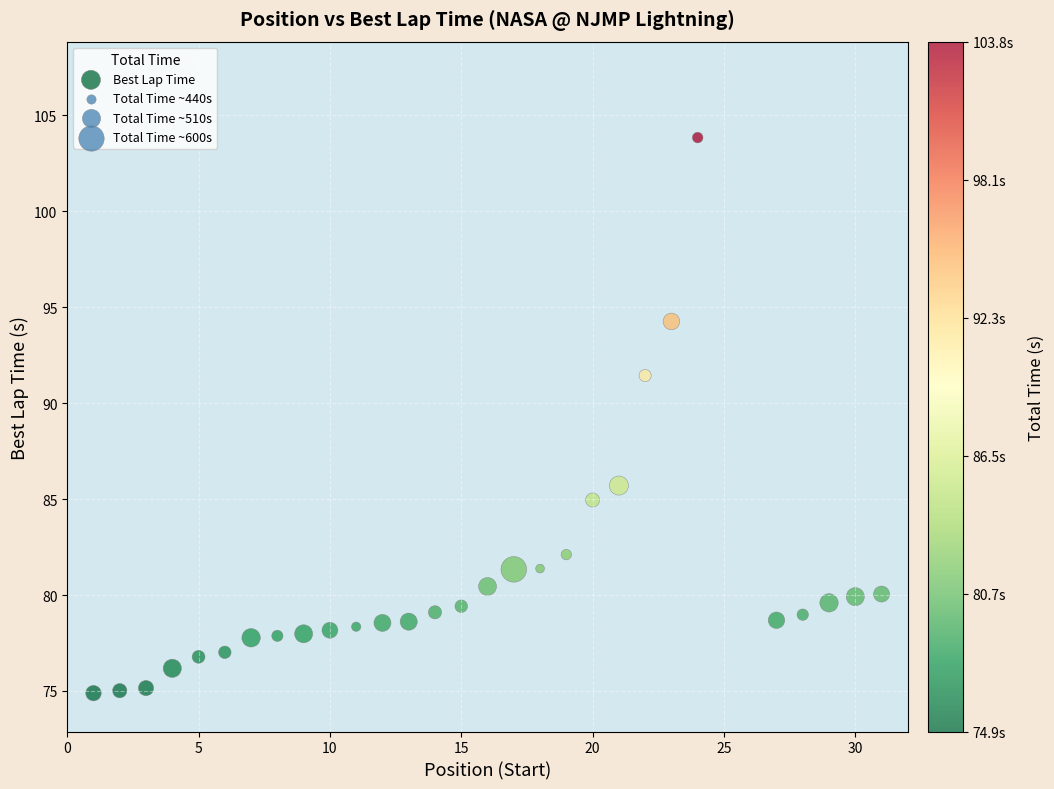

What is the range of Y values (max minus min)?

29.0